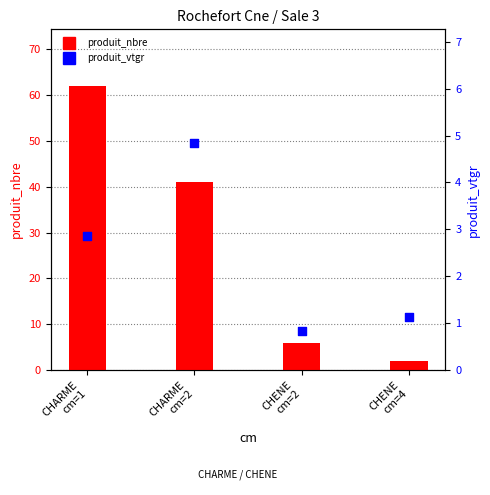

At which category is the sum across all series the highest?

CHARME
cm=1